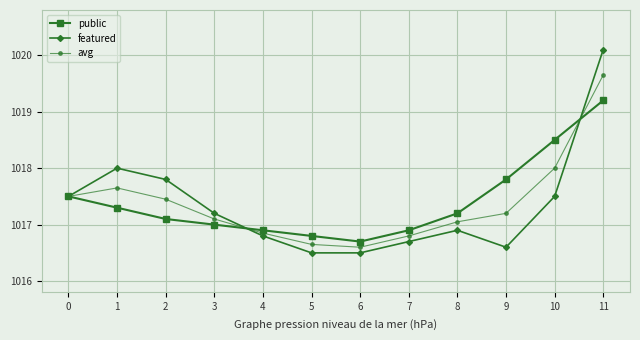

Rank the series at 2 from lowest to highest value.

public, avg, featured